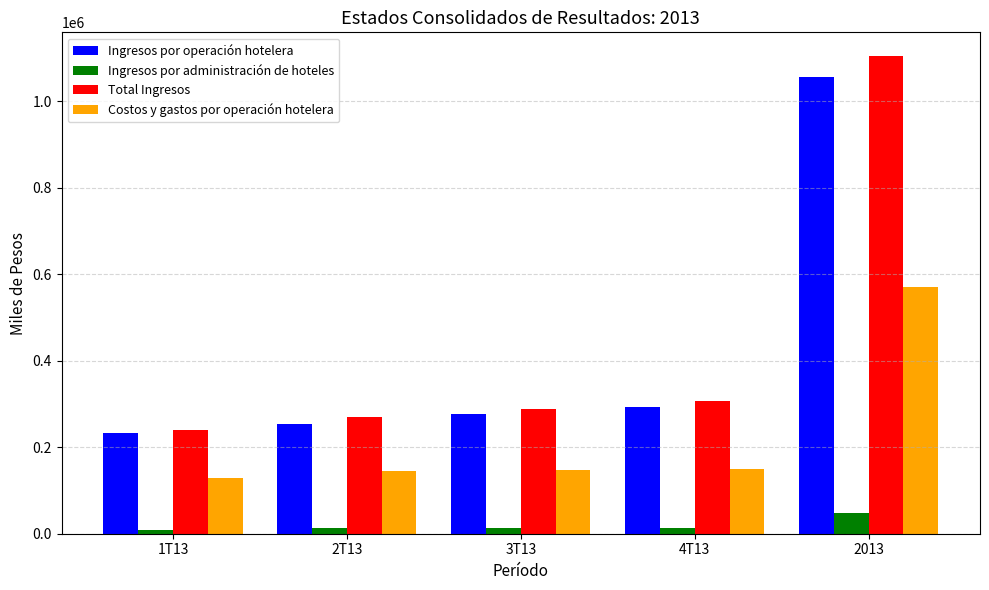

Which series changed the most between 2T13 and 4T13?

Ingresos por operación hotelera